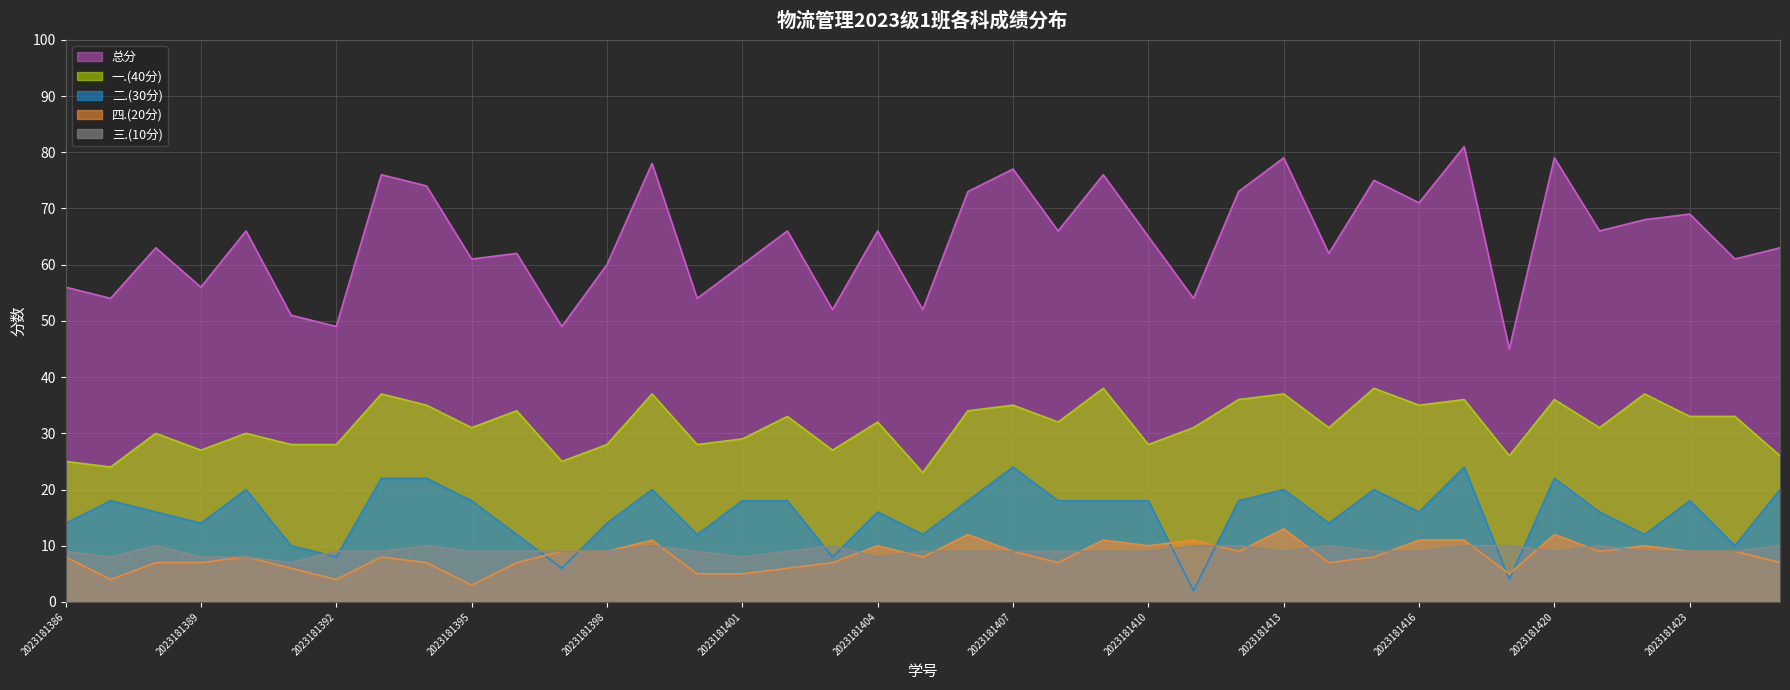

What is the average value of the 二.(30分) series?

16